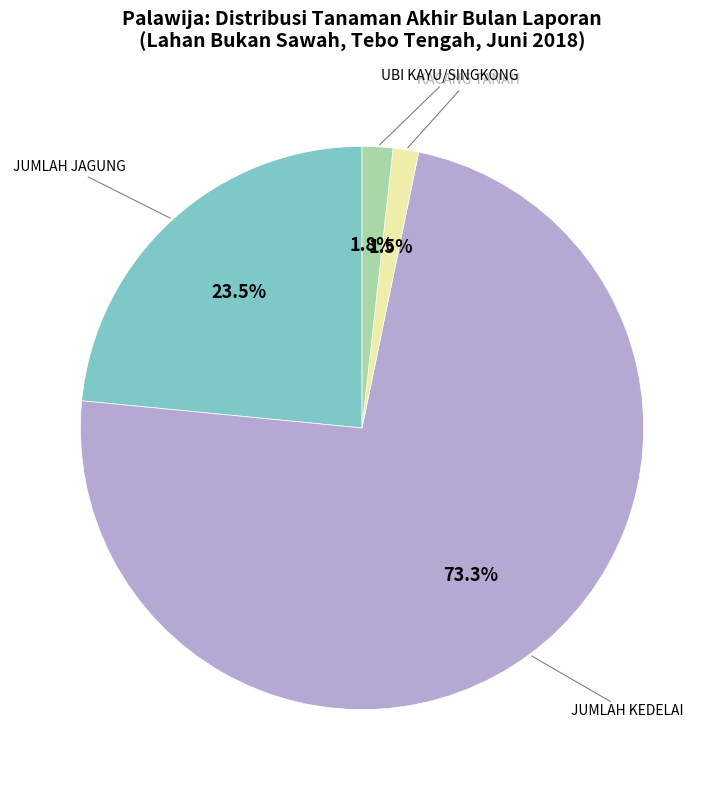

Does any single category account for the majority?

Yes